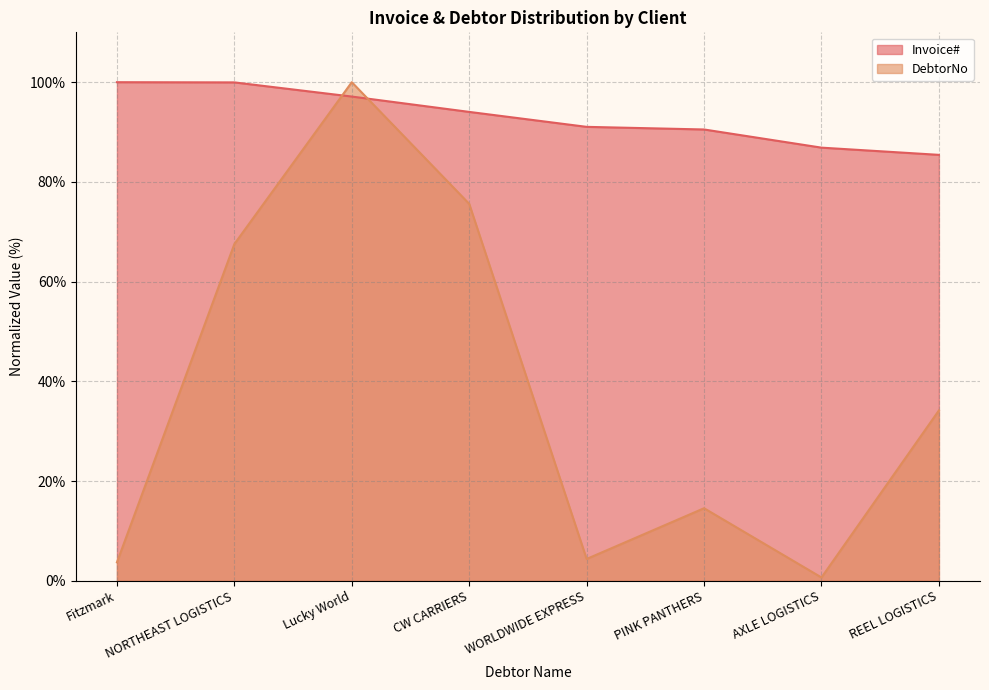

Where does the DebtorNo series first go above 34?

NORTHEAST LOGISTICS